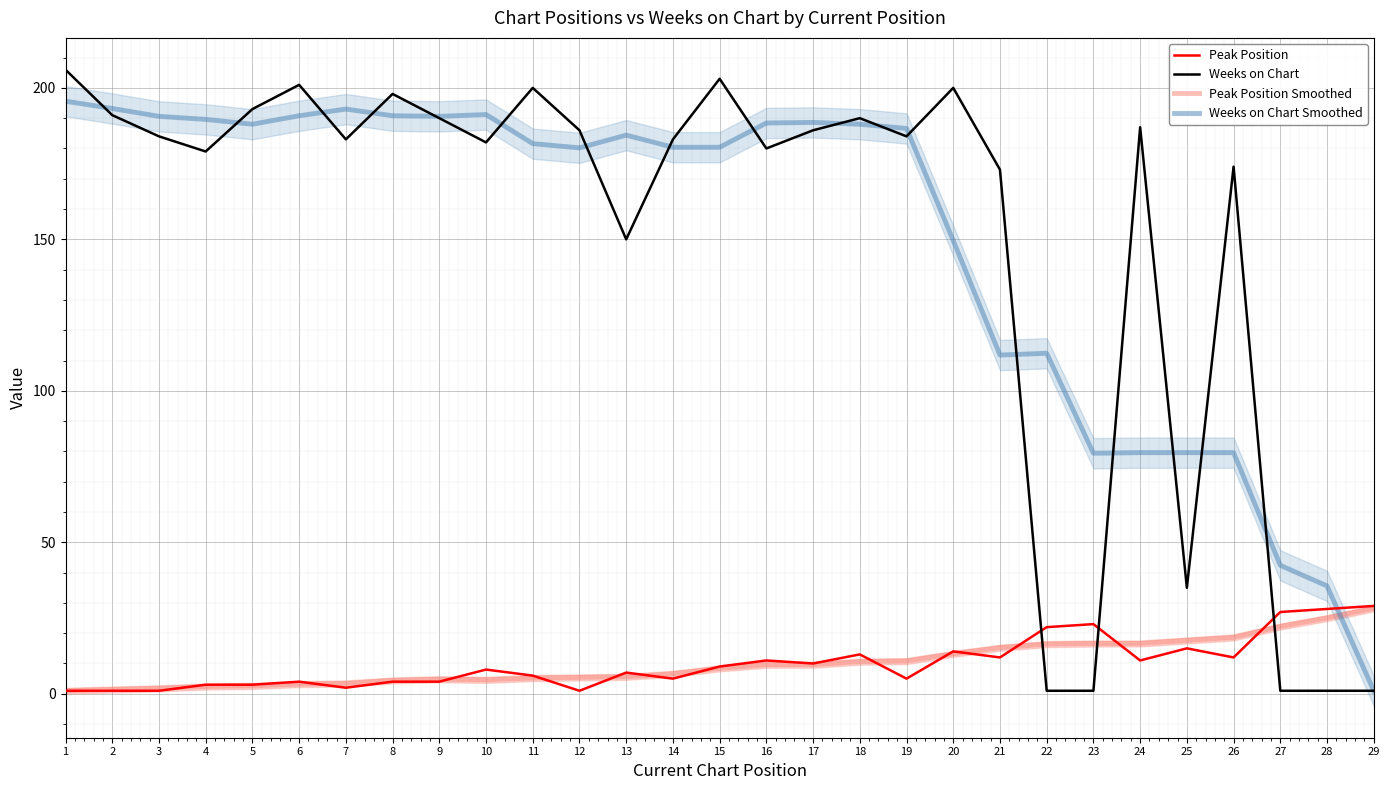

What is the value of the Peak Position Smoothed point at the 5th from the left?

2.6